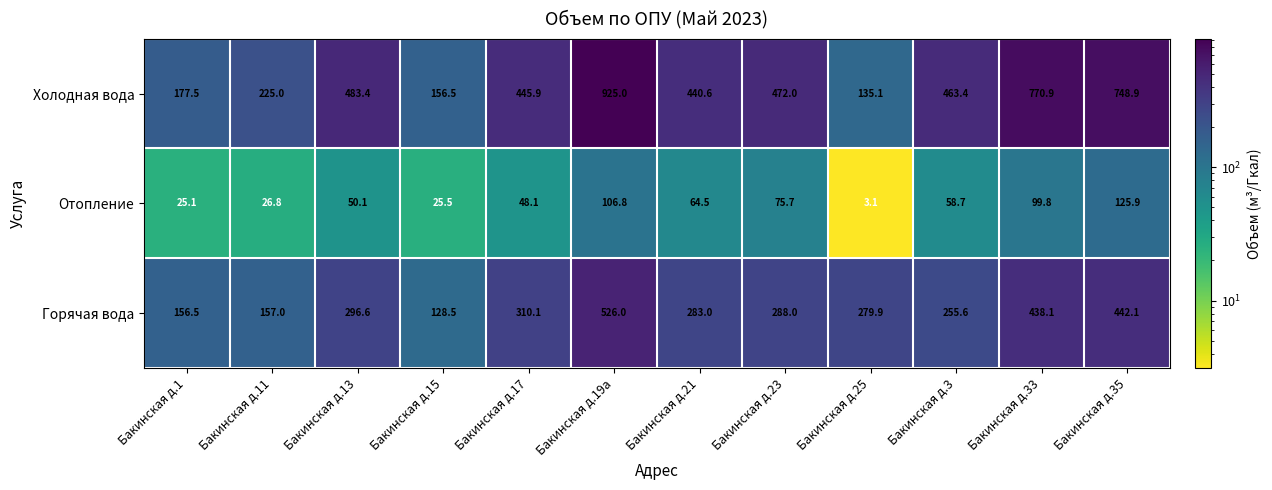

Which series changed the most between Бакинская д.1 and Бакинская д.21?

Холодная вода